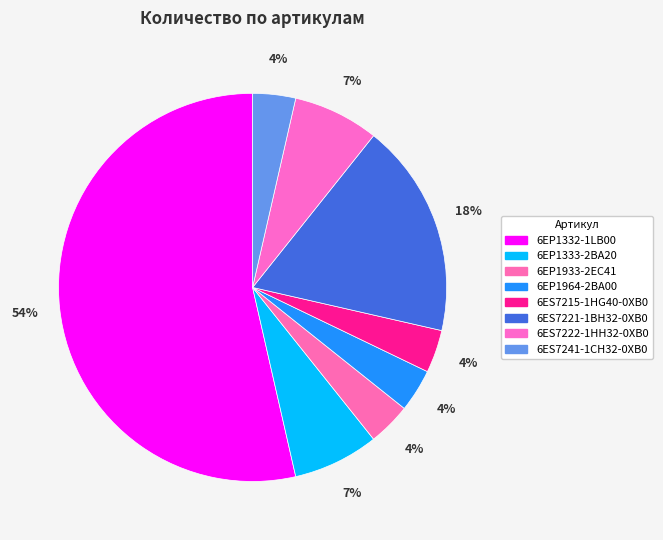

To the nearest percent, what is the combined percentage of 6ES7241-1CH32-0XB0 and 6EP1964-2BA00?

7%